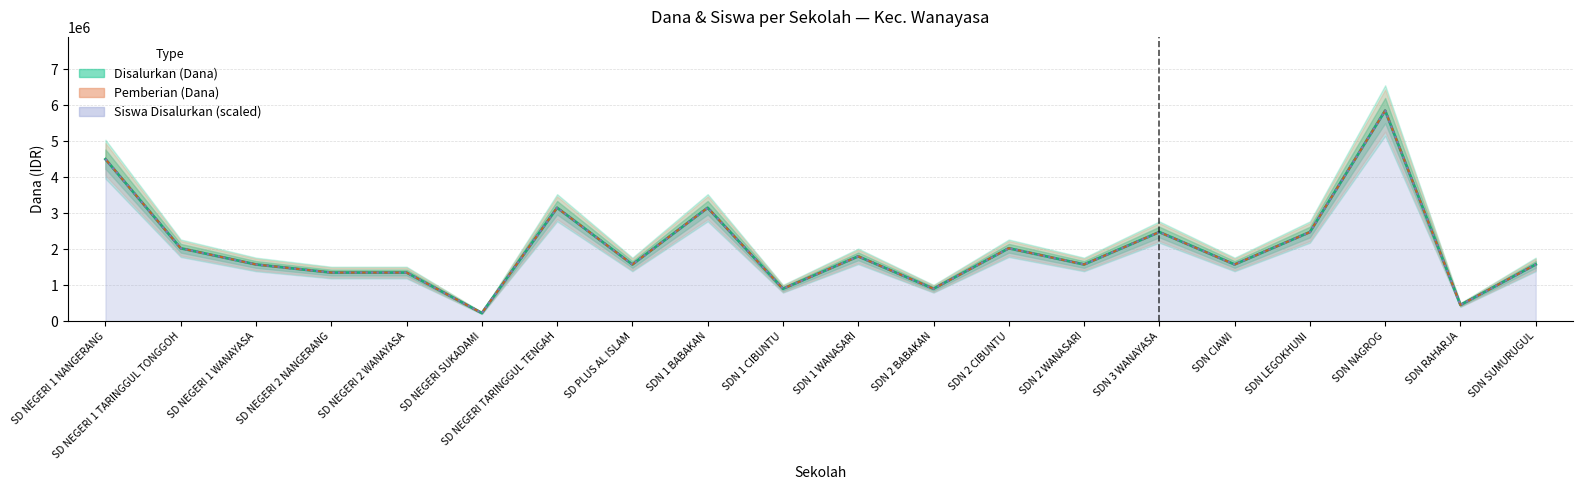

Where is the first local maximum for Disalurkan (Dana)?

SD NEGERI TARINGGUL TENGAH